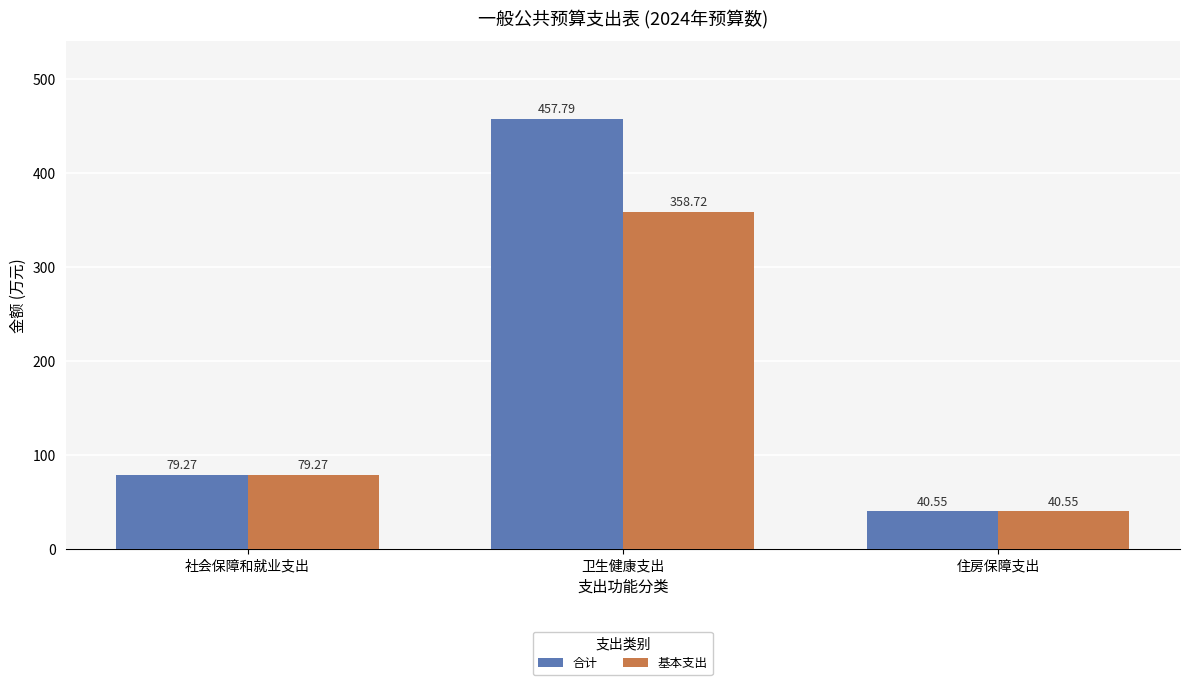

Rank the series by their maximum value, from lowest to highest.

基本支出, 合计